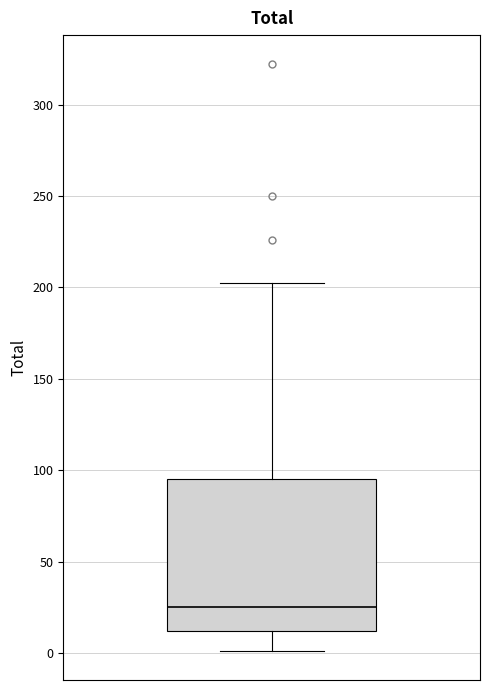

Where is the lower edge of the box on the y-axis? The values are not printed on the chart, so give them approximately, as read against the axis.

10